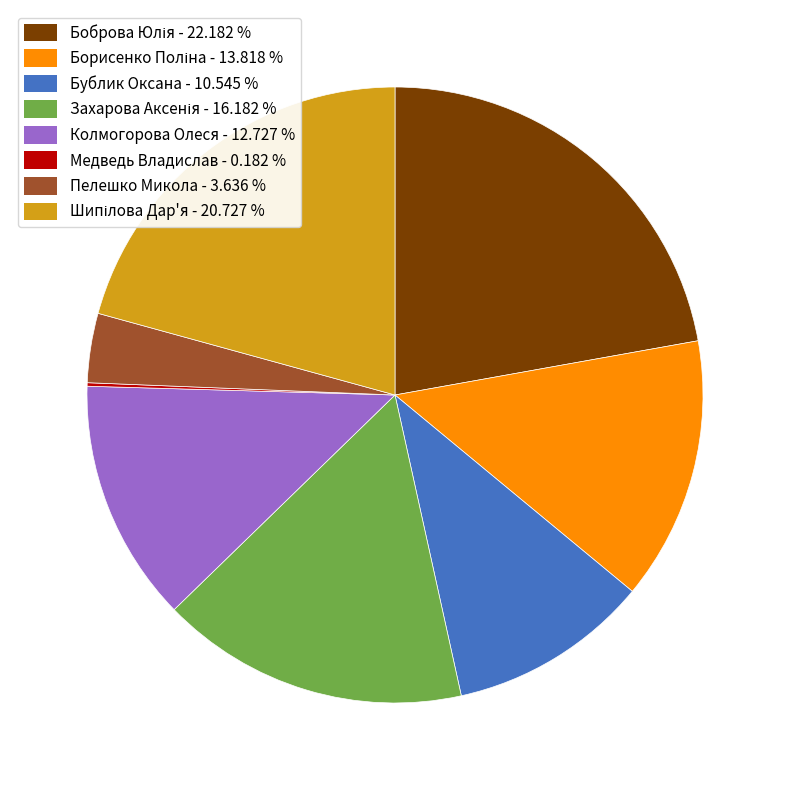

Does any single category account for the majority?

No